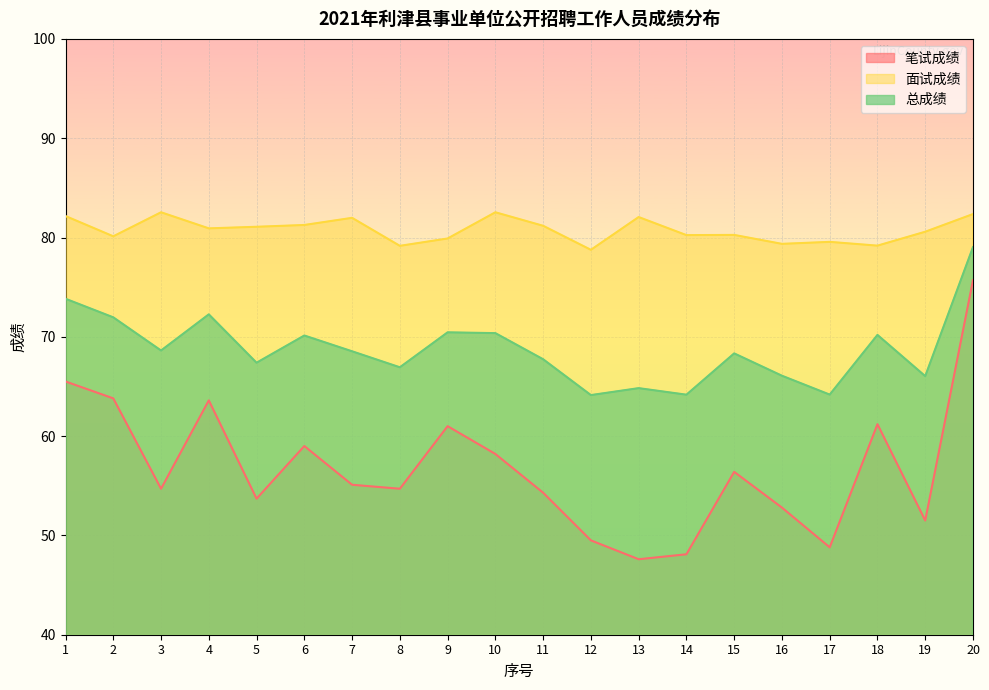

Which has a higher value, 16 or 8?

8